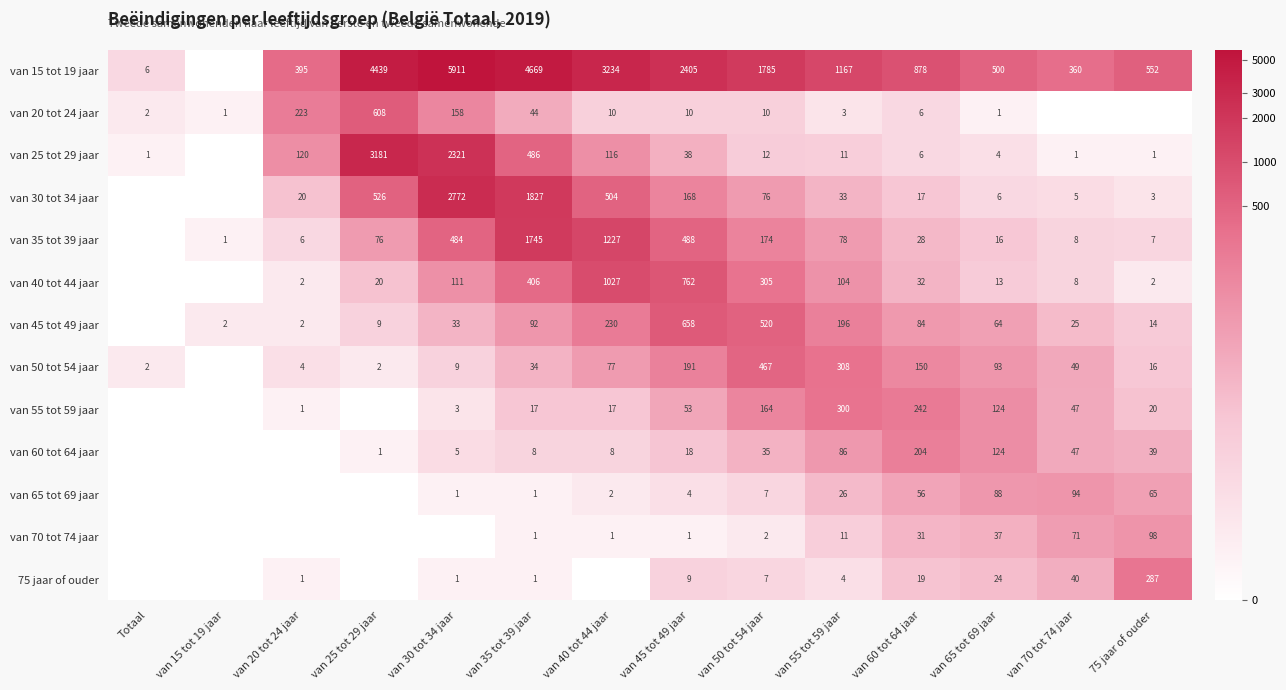

What is the difference between the van 25 tot 29 jaar values at van 45 tot 49 jaar and van 60 tot 64 jaar?

32